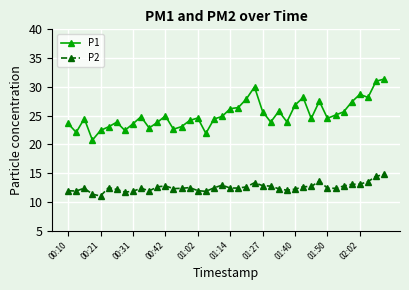

What is the average value of the P1 series?

25.2